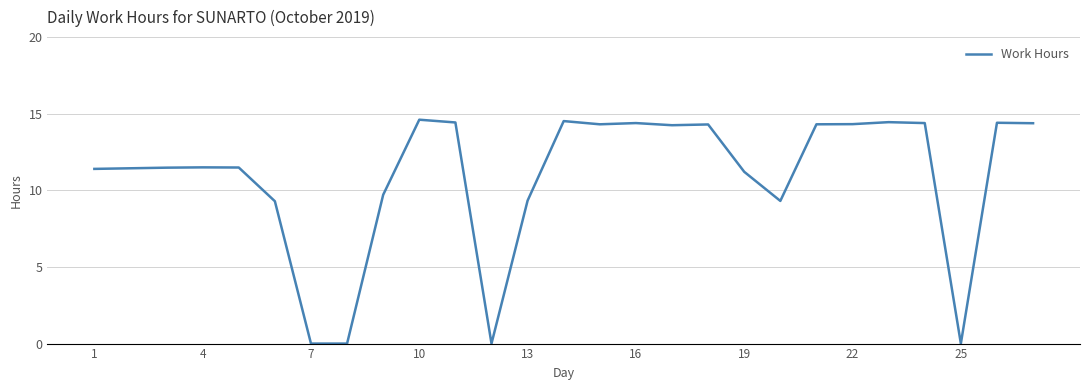

What is the difference between the maximum and minimum values?

14.6